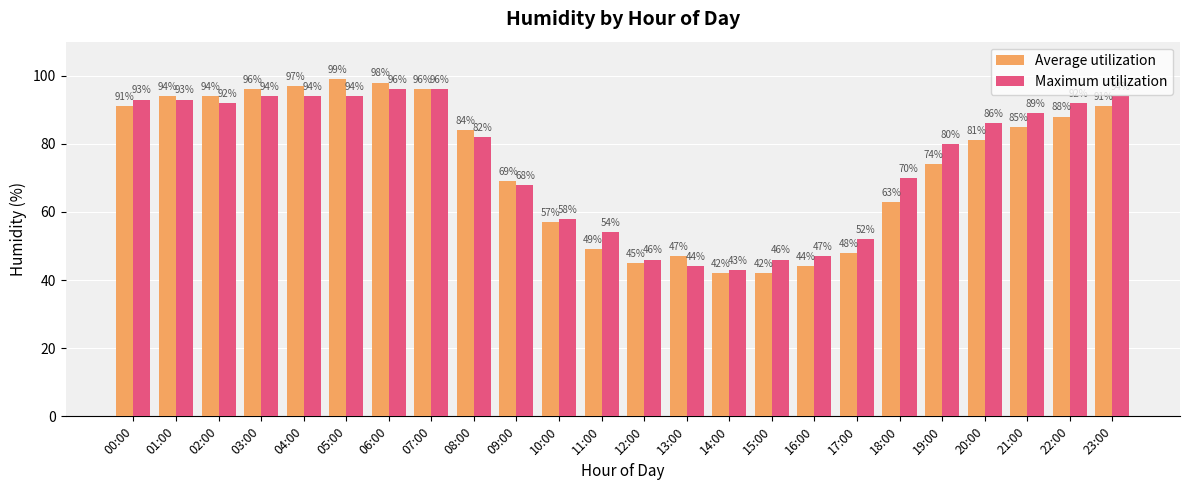

True or false: Average utilization has a value of 25 at 14:00.

False